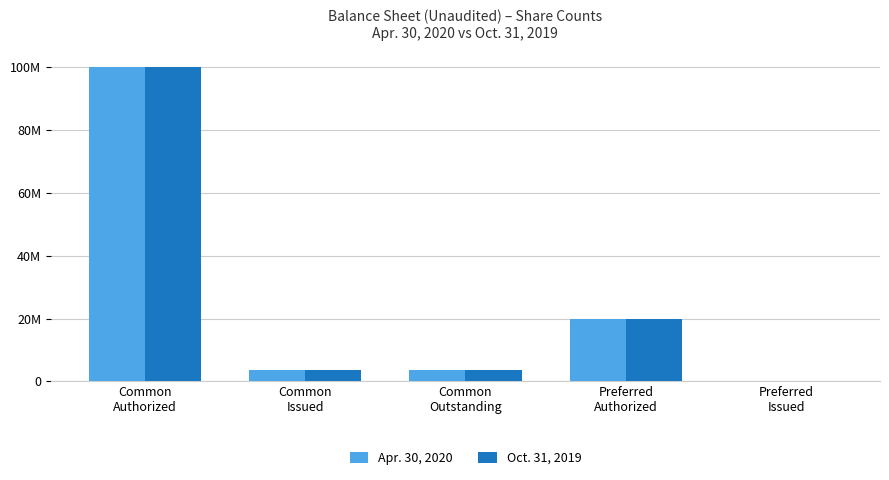

True or false: Apr. 30, 2020 has a value of 3518571 at Common
Issued.

True